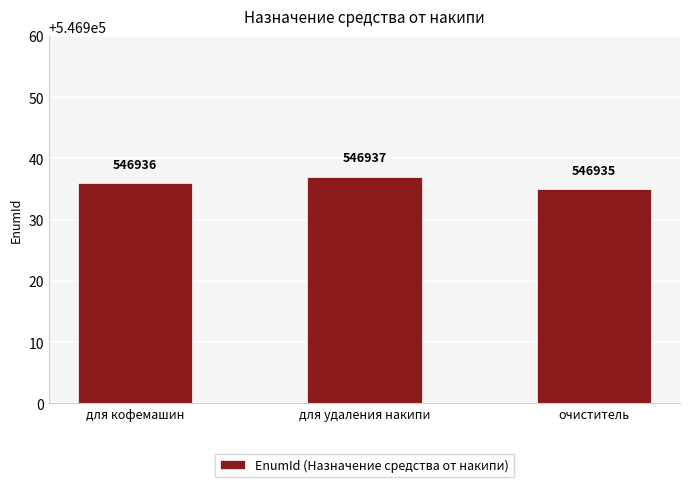

List the labels in order of value, smallest first.

очиститель, для кофемашин, для удаления накипи